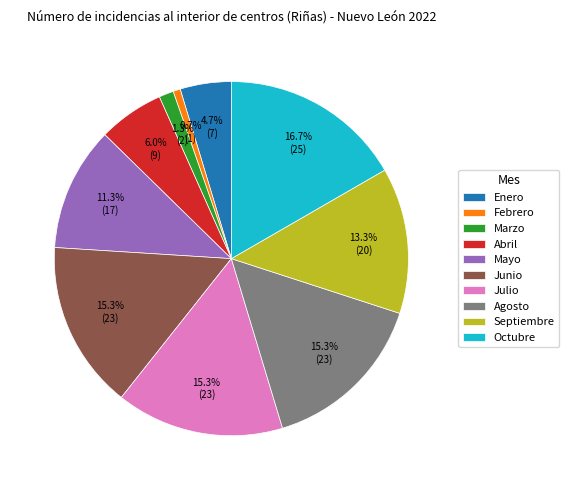

Is the sum of Octubre and Abril greater than half?

No